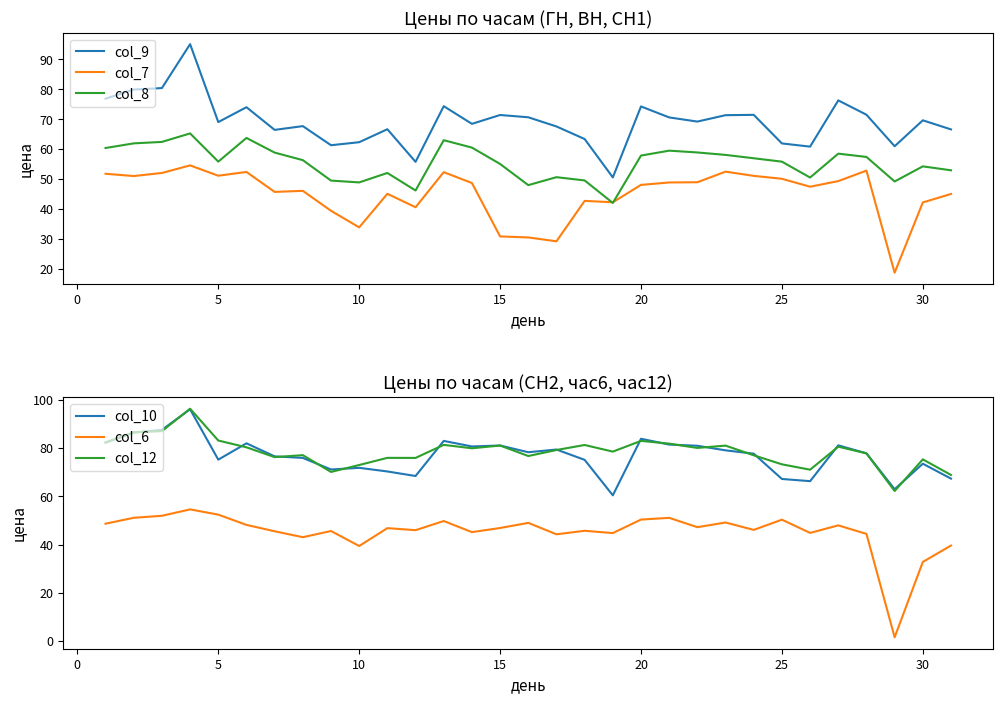

What is the minimum value for col_9?

50.5